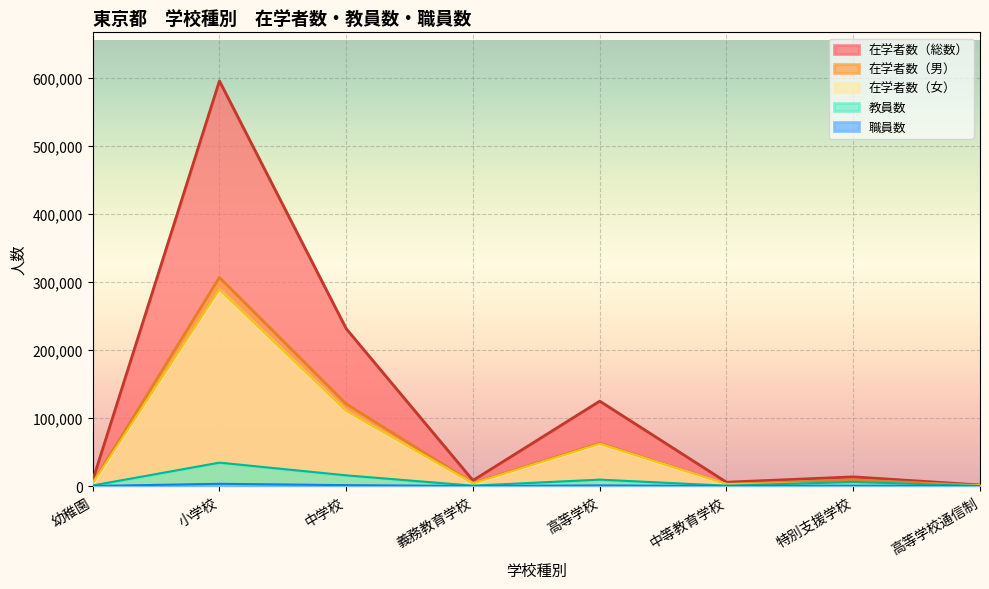

The 在学者数（女） series shows 288663 at 小学校. True or false?

True